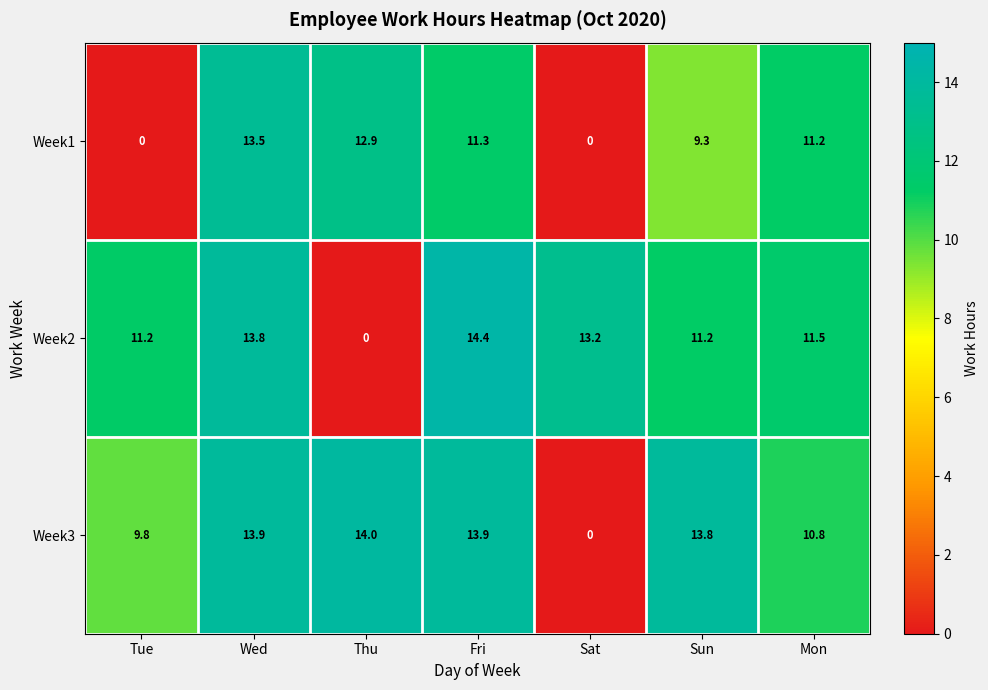

How many data points in Week1 are less than 11?

3